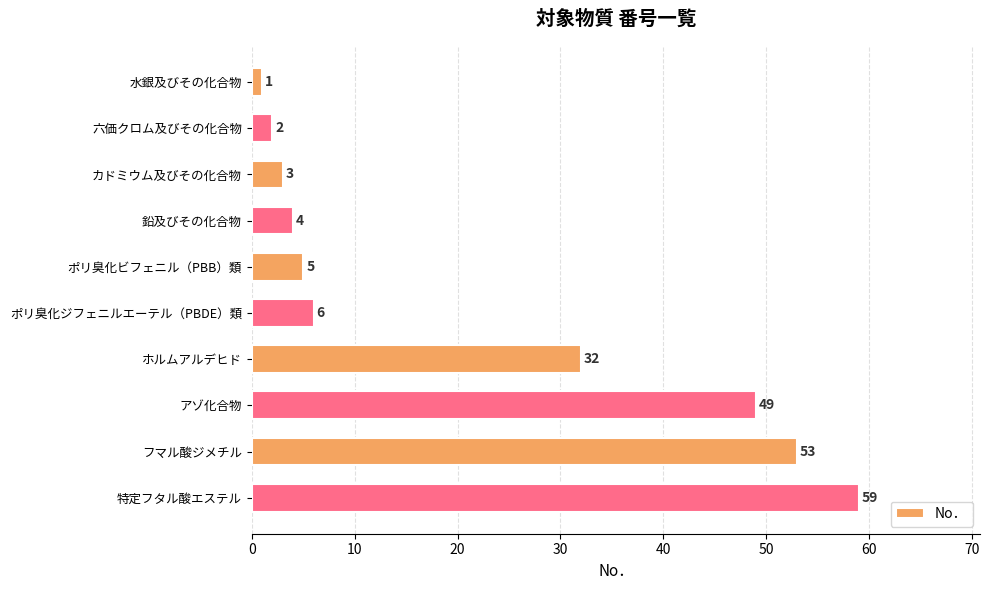

Does the chart contain stacked bars?

No